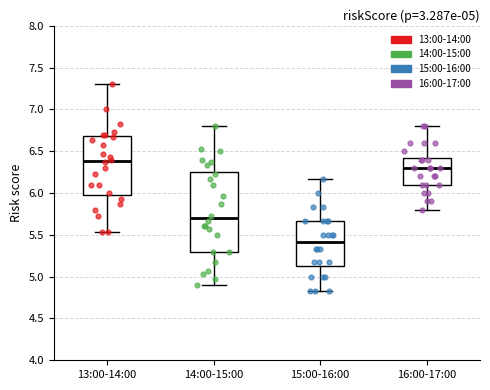

Which box is the tallest, from its lower edge to its upper edge?

14:00-15:00